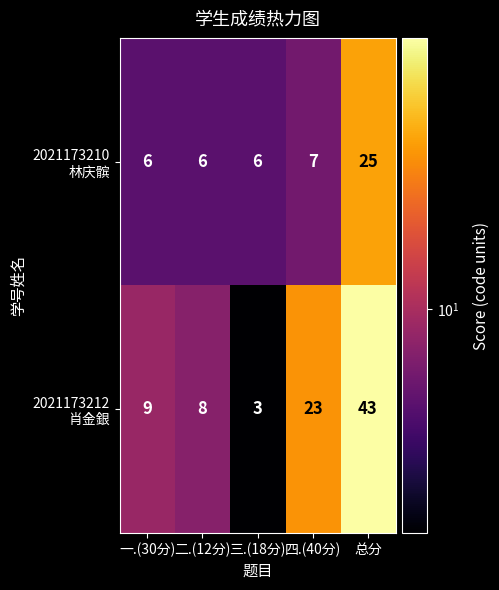

What is the difference between the highest and lowest values at 总分?

18